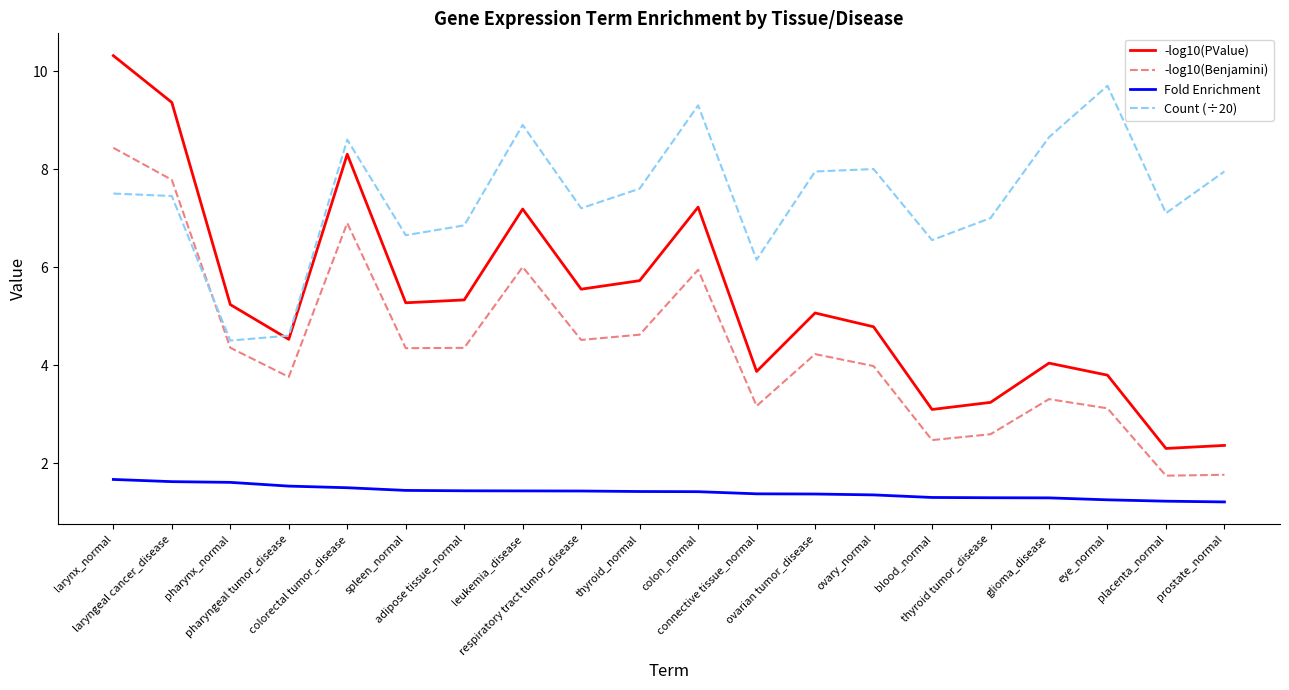

True or false: Count (÷20) and Fold Enrichment cross at least once.

False